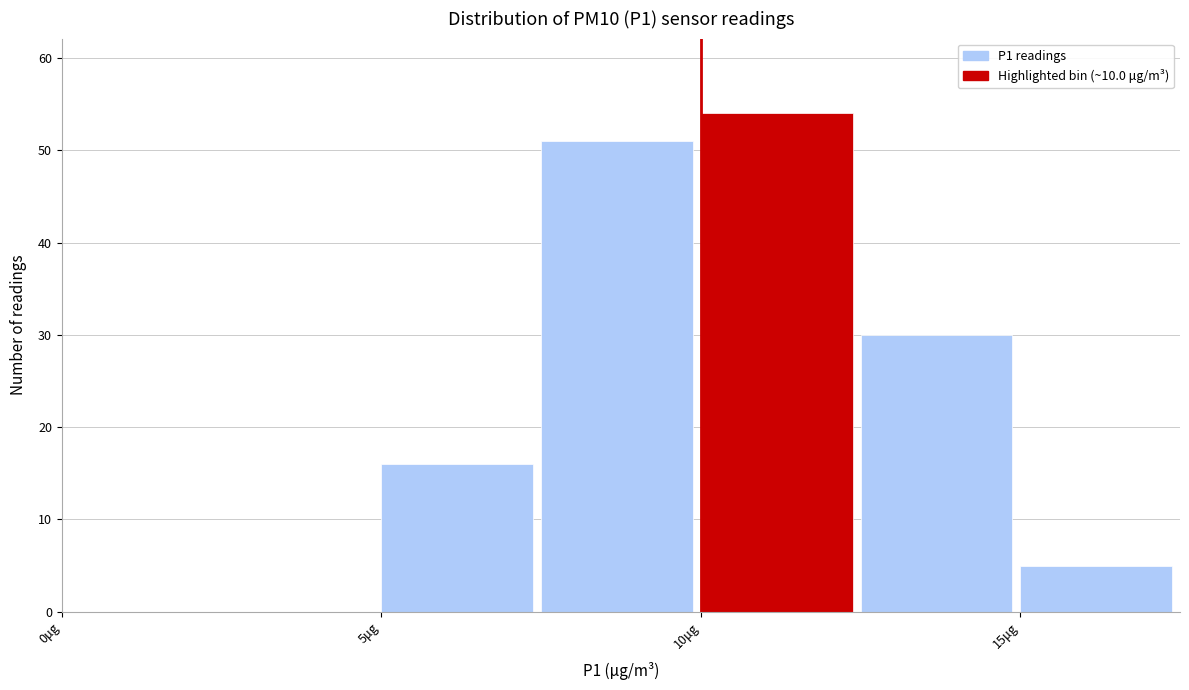

Reading left to right, list every bar in this chart as the range it spans on the x-axis followed by its height. The values are not printed on the chart, so give them approximately, as read against the axis.

0.0 to 2.5: 0
2.5 to 5.0: 0
5.0 to 7.5: 16
7.5 to 10.0: 51
10.0 to 12.5: 54
12.5 to 15.0: 30
15.0 to 17.5: 5